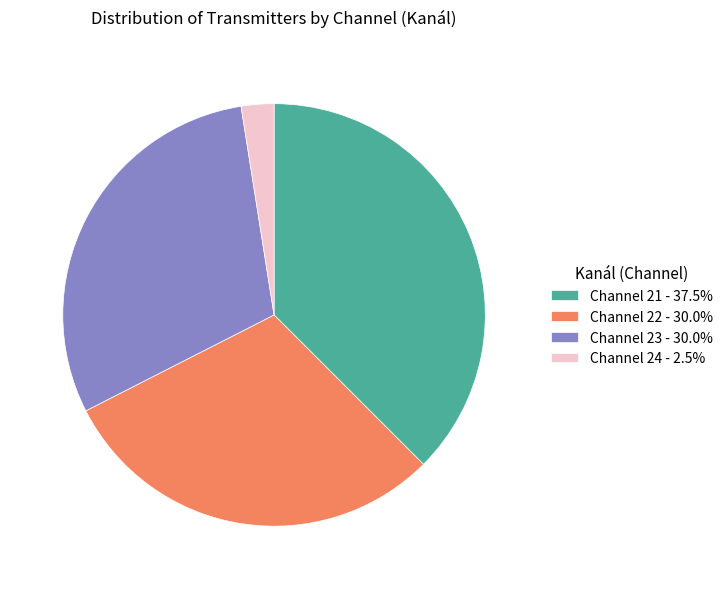

Does Channel 24 - 2.5% account for over 50% of the chart?

No